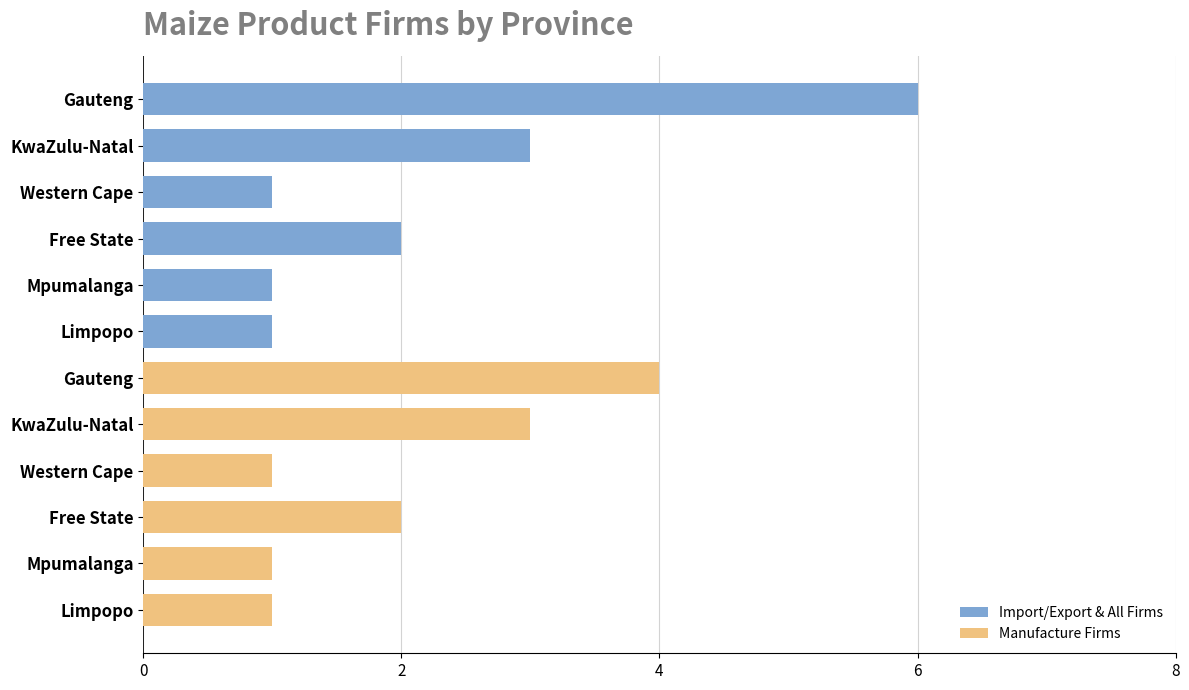

Rank the series by their average value, from lowest to highest.

Manufacture Firms, Import/Export & All Firms